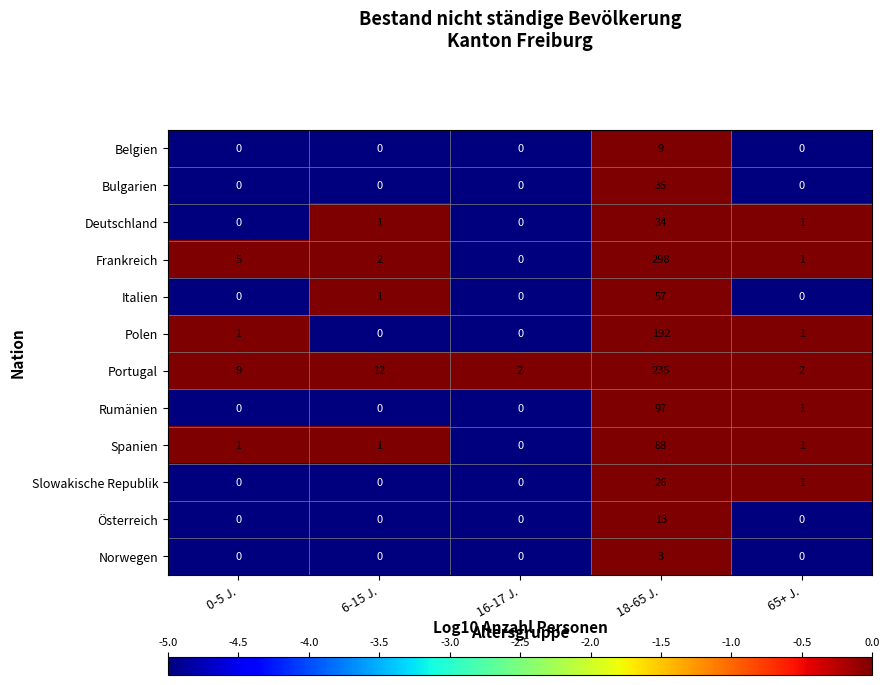

What is the total value across all series at 6-15 J.?

17